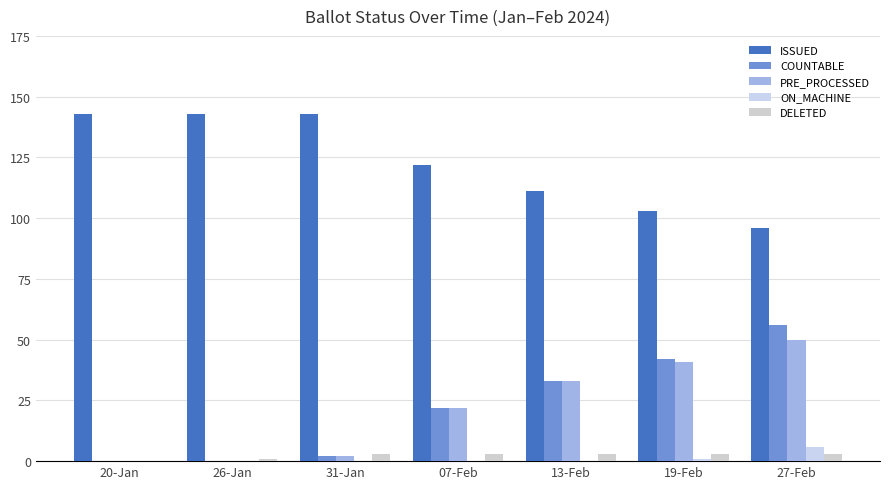

What is the sum of the DELETED values at 13-Feb and 07-Feb?

6